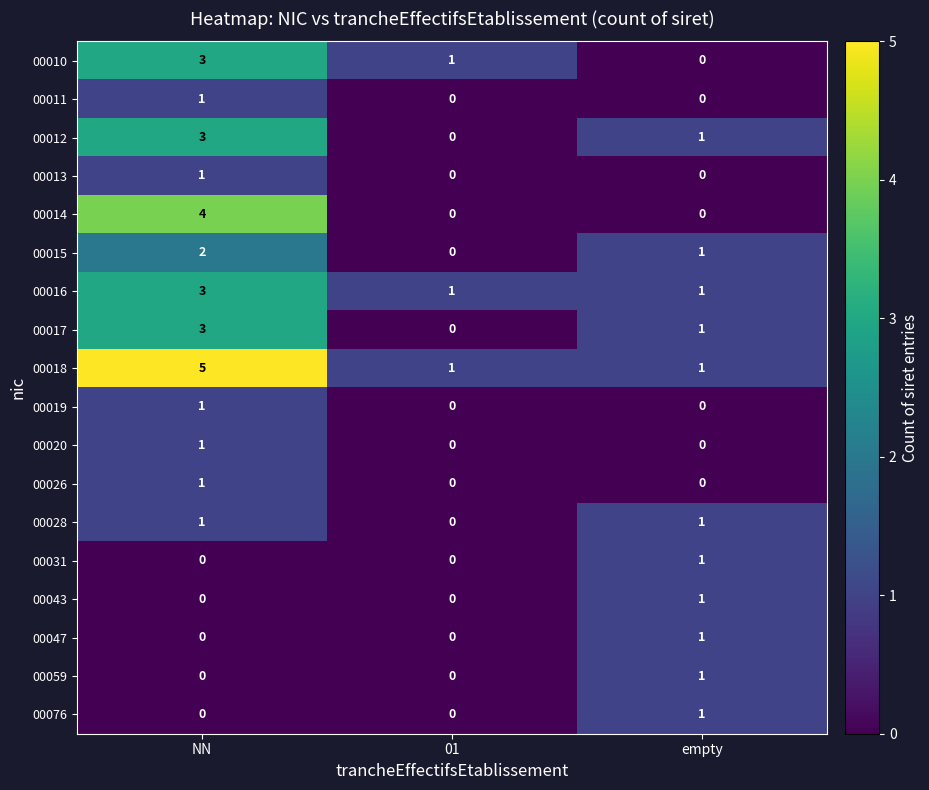

How many 00012 values are between 0 and 3?

3